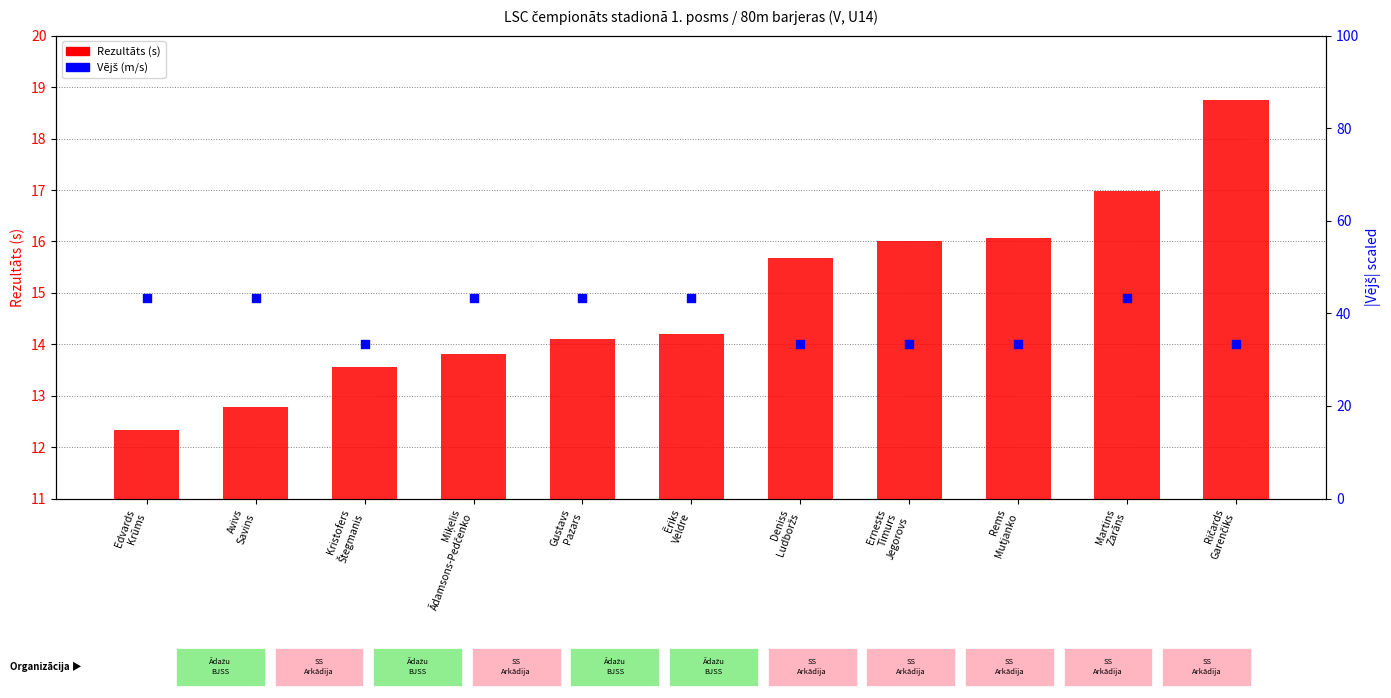

Is the value of Rezultāts (s) at Ernests
Timurs
Jegorovs greater than the value of Vējš (m/s) at Rems
Mutjanko?

No